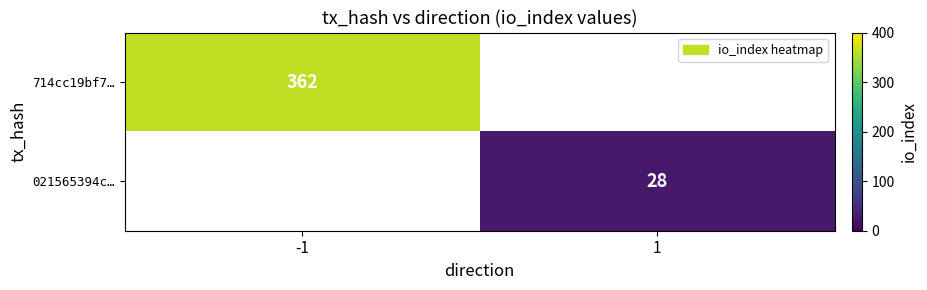

True or false: 021565394c… has a value of 37 at 1.

False